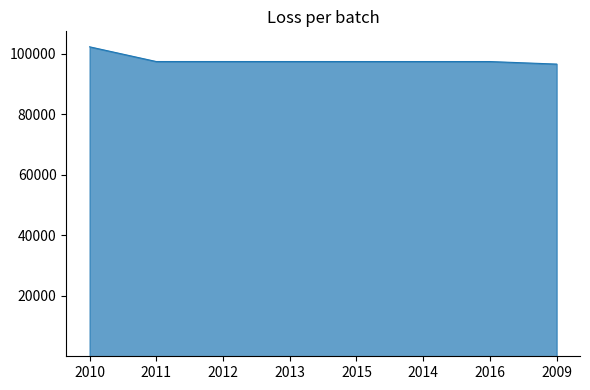

The value at 2012 is 66778.9. True or false?

False